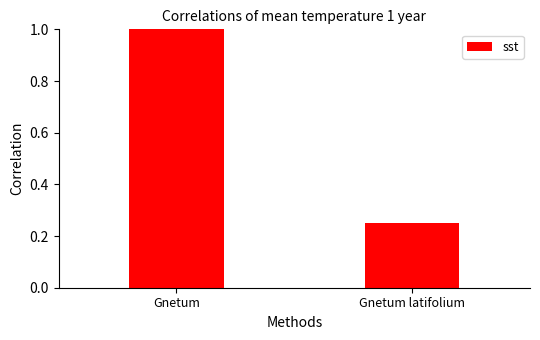

Rank the categories by value from highest to lowest.

Gnetum, Gnetum latifolium